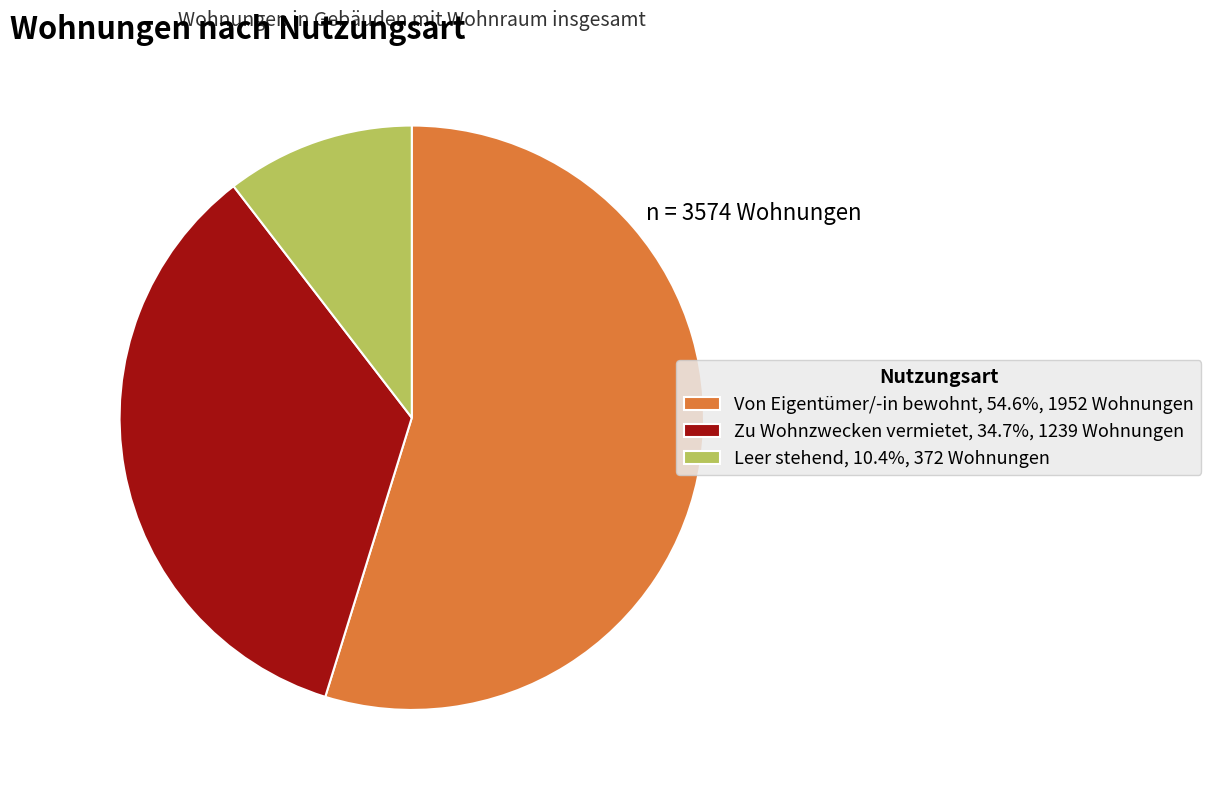

Which has a higher value, Zu Wohnzwecken vermietet or Von Eigentümer/-in bewohnt?

Von Eigentümer/-in bewohnt